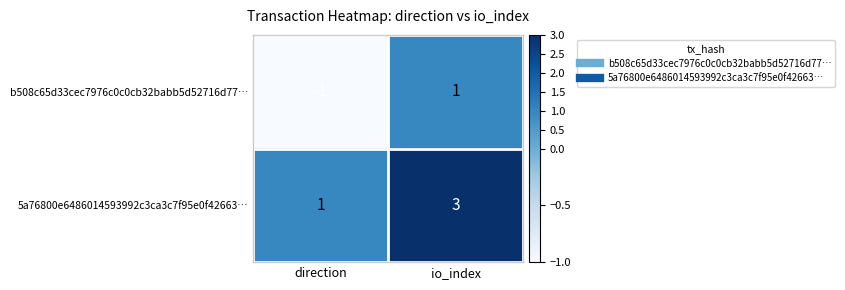

What is the difference between the highest and lowest values at io_index?

2